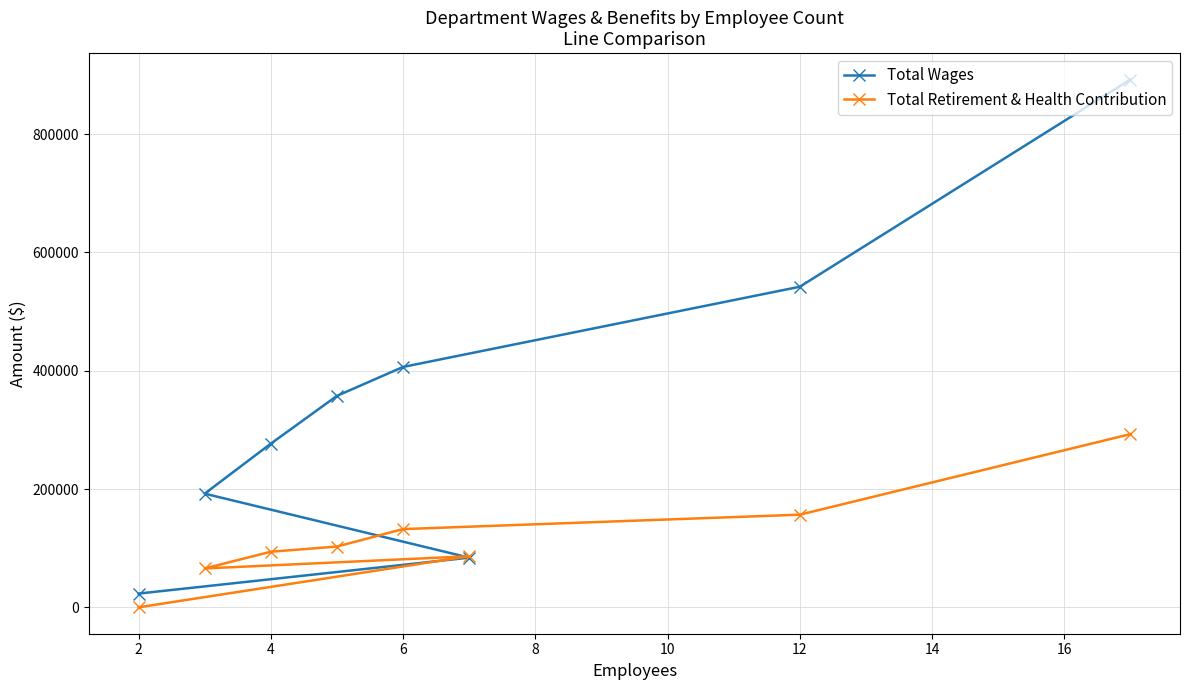

Count the number of categories in the chart.

8